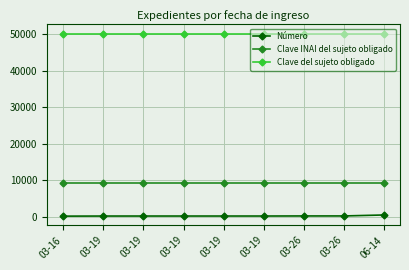

Between 03-19 and 03-26, which is larger?

03-26